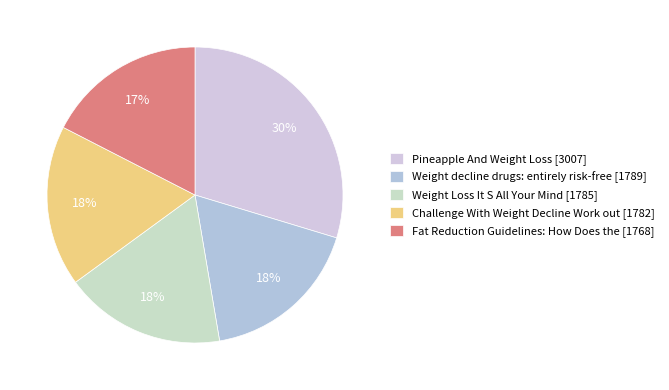

To the nearest percent, what is the difference between the largest and smallest slice percentages?

12%